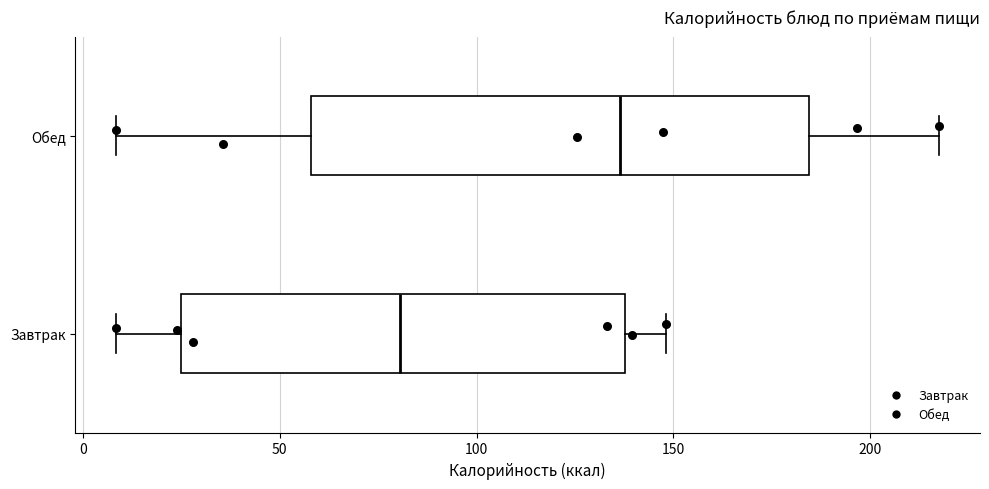

Which box is the widest, from its left edge to its right edge?

Обед